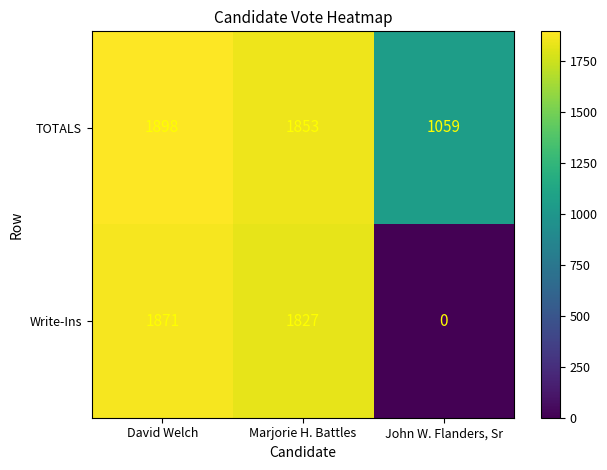

How many data points does each series have?

3